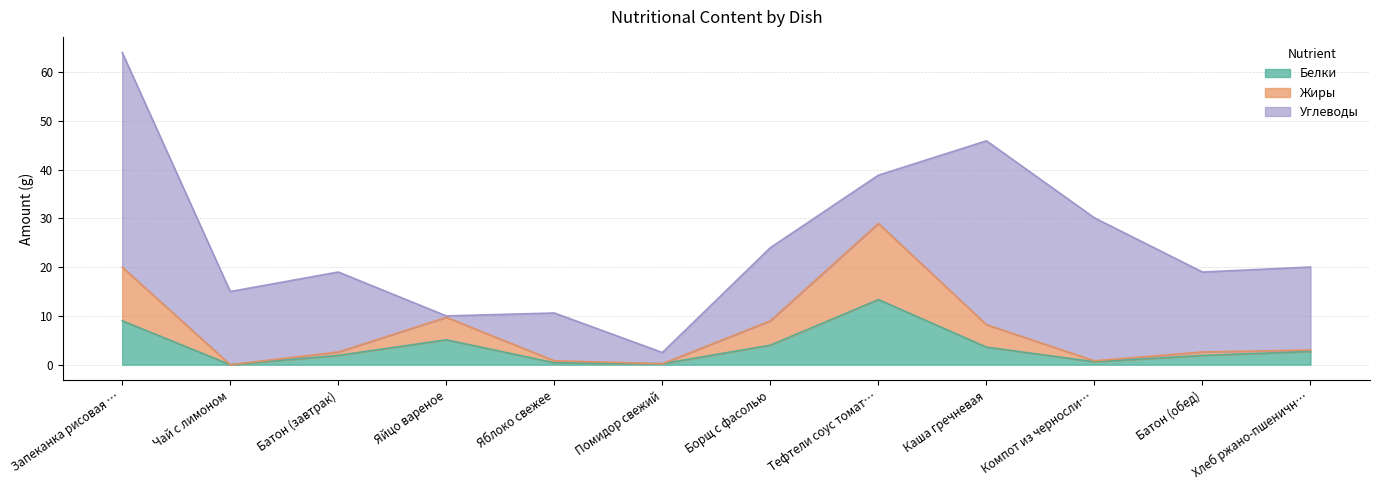

At which category is the sum across all series the highest?

Запеканка рисовая …